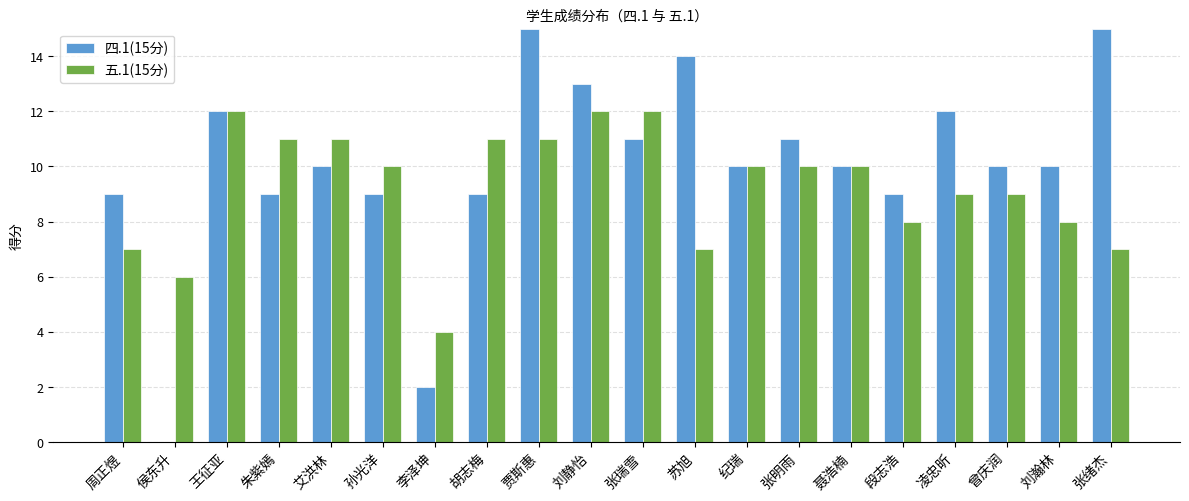

At which category is the sum across all series the highest?

贾斯惠